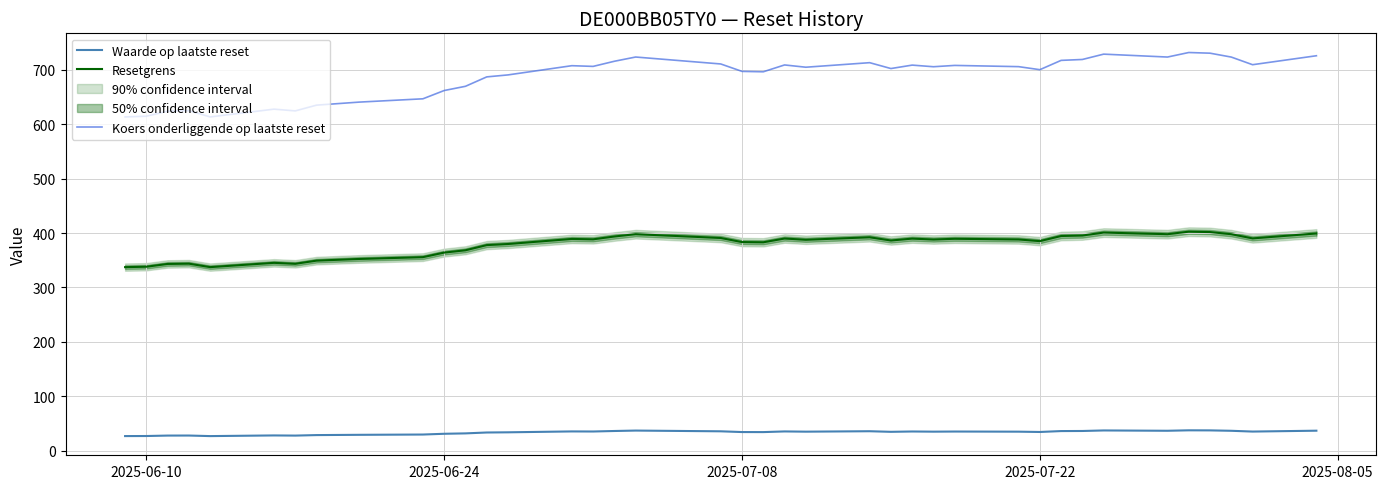

Is this an area chart (filled region under the line)?

No